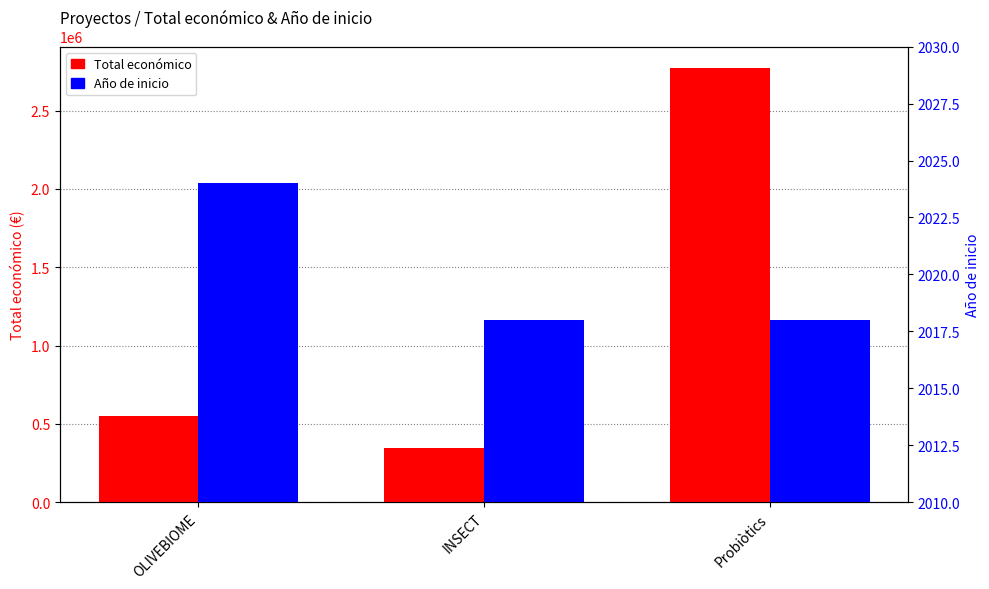

Count the Año de inicio values in the range 2018 to 2024.

3